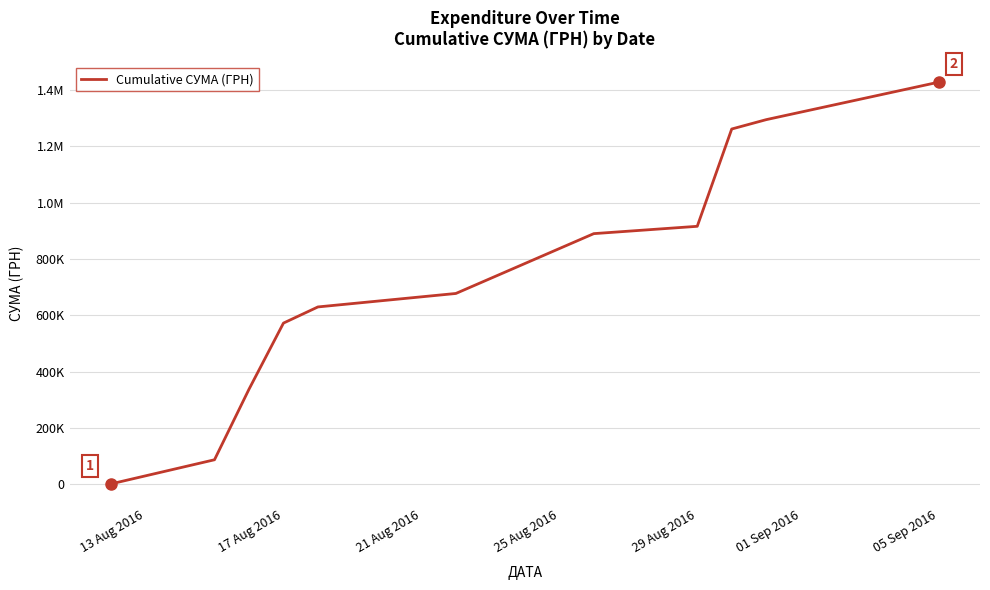

What is the difference between the second highest and second lowest values?

1208435.1